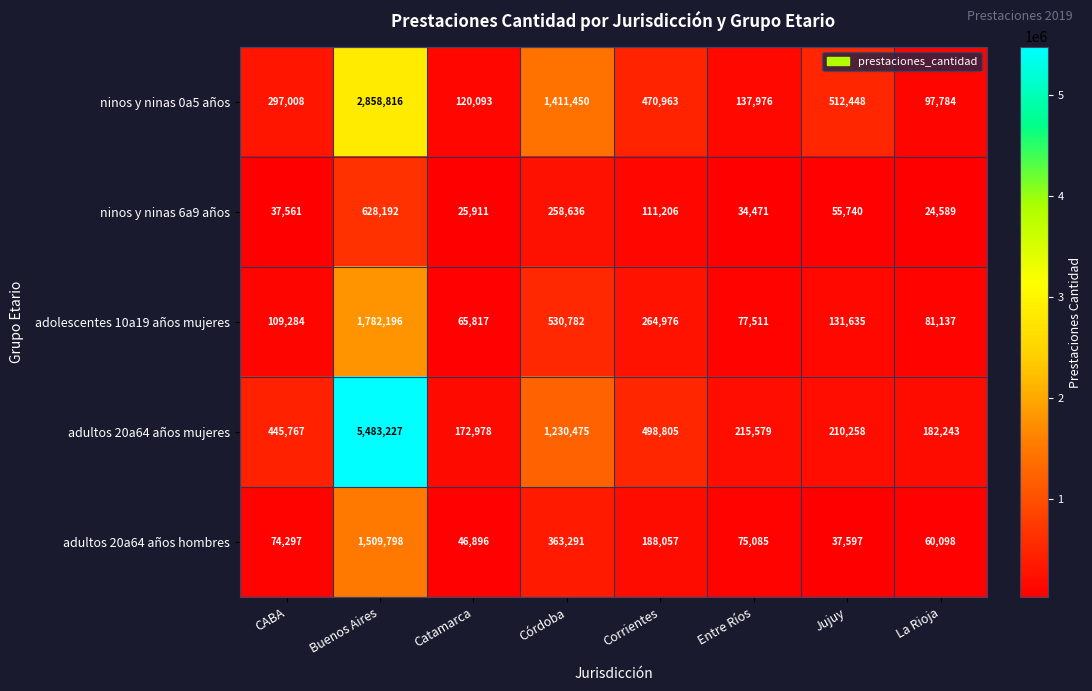

Which series has the largest range (max minus min)?

adultos 20a64 años mujeres